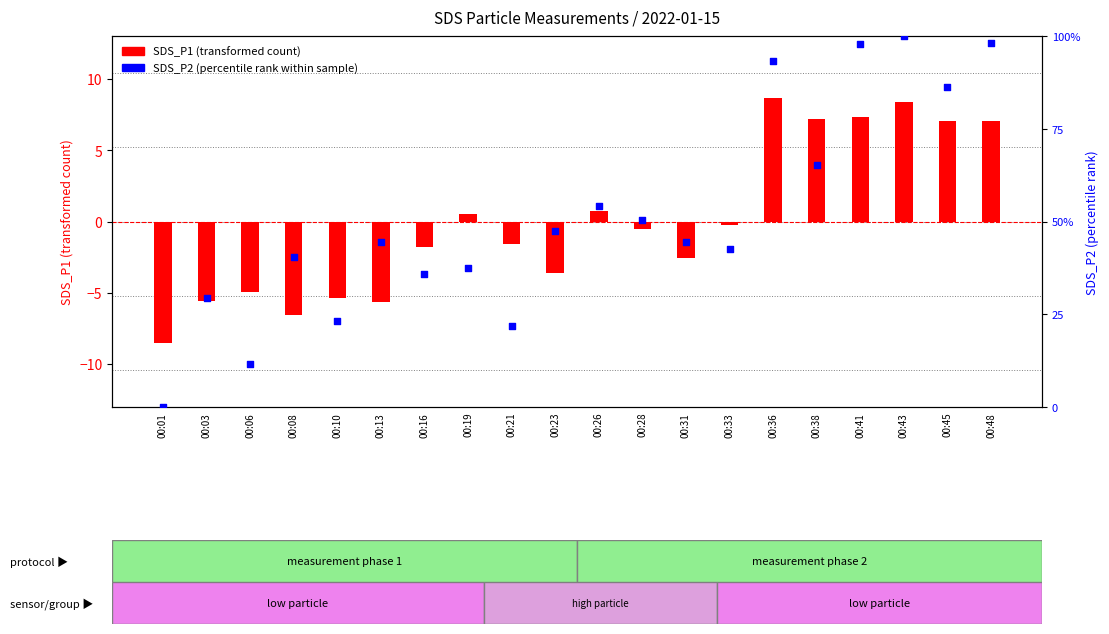

What is the total value across all series at 00:08?

33.7